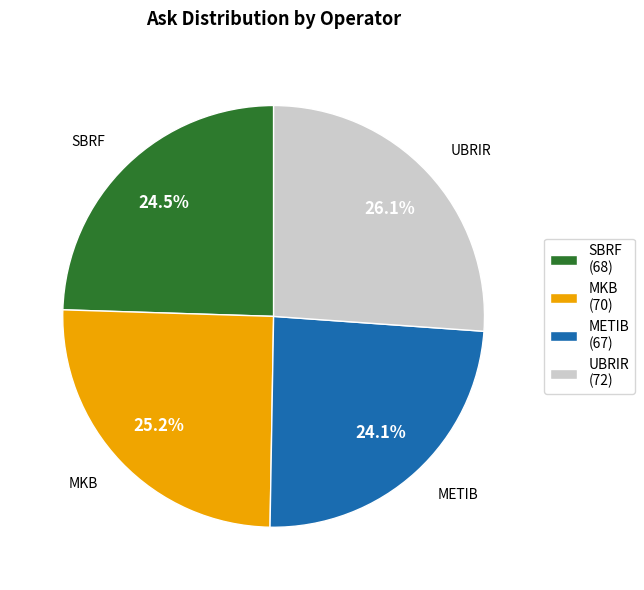

How much of the chart is everything except UBRIR (72)?

73.9%